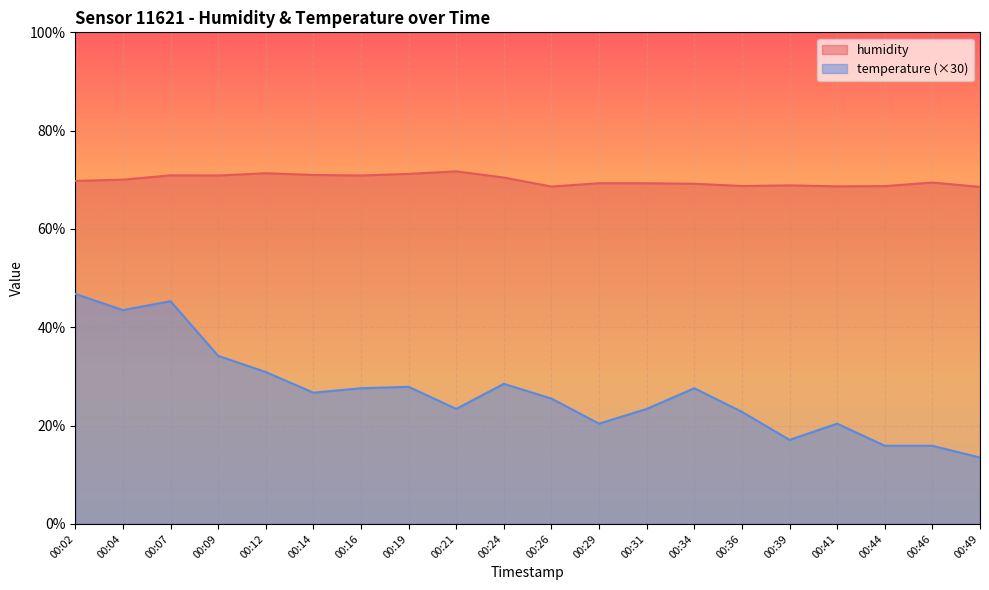

Is it true that temperature equals 34.2 at 00:09?

True